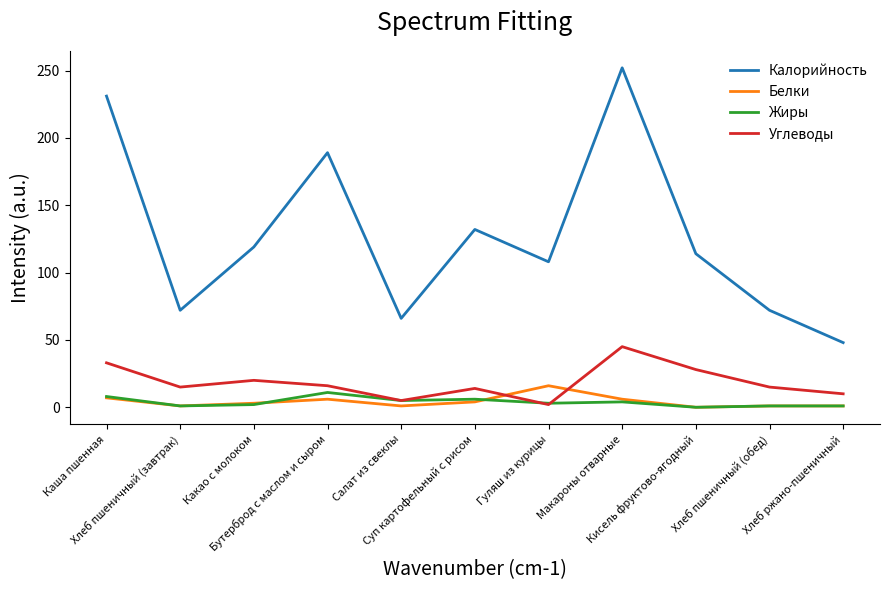

What is the minimum value for Калорийность?

48